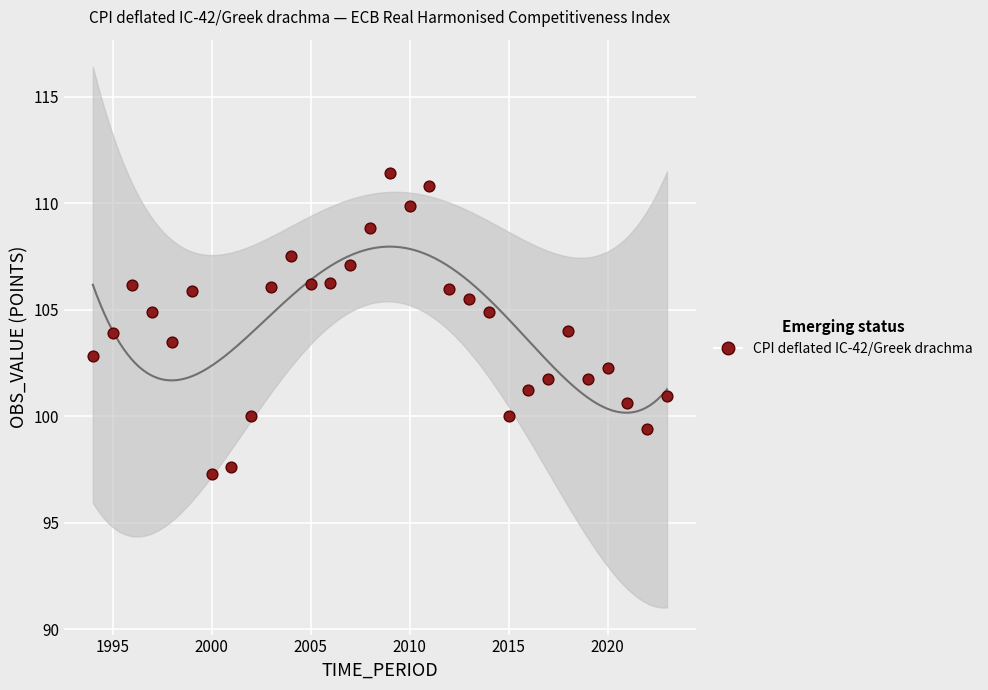

What is the range of Y values (max minus min)?

14.1